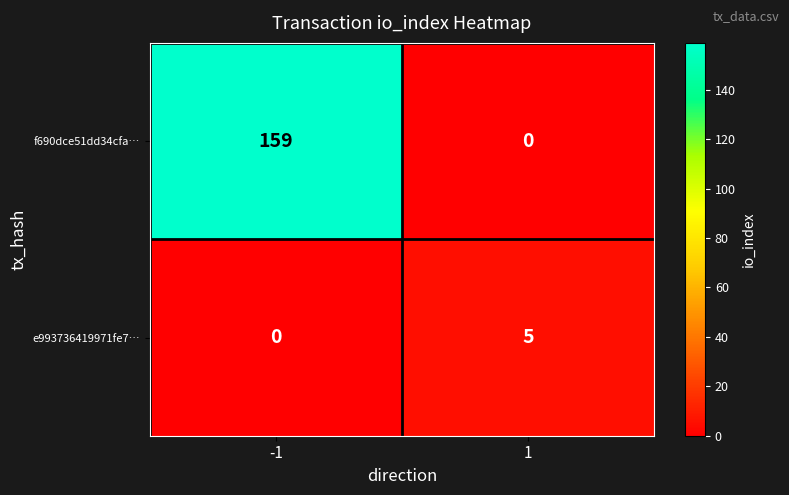

How many positive values does the f690dce51dd34cfa… series have?

1